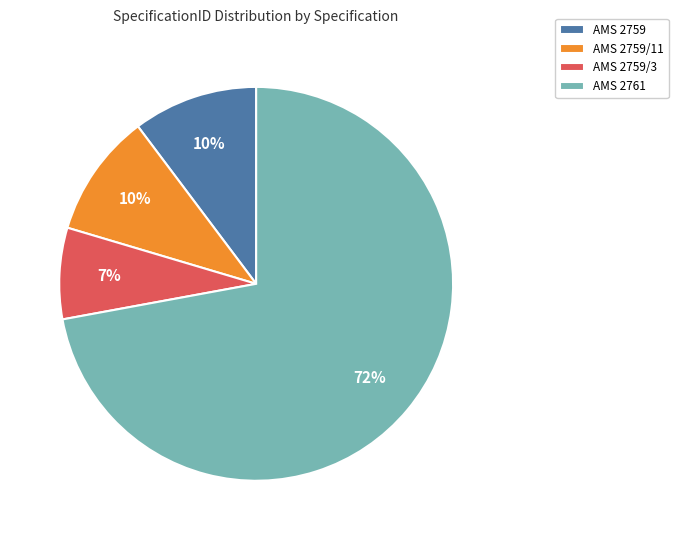

Is the sum of AMS 2759/11 and AMS 2759/3 greater than half?

No